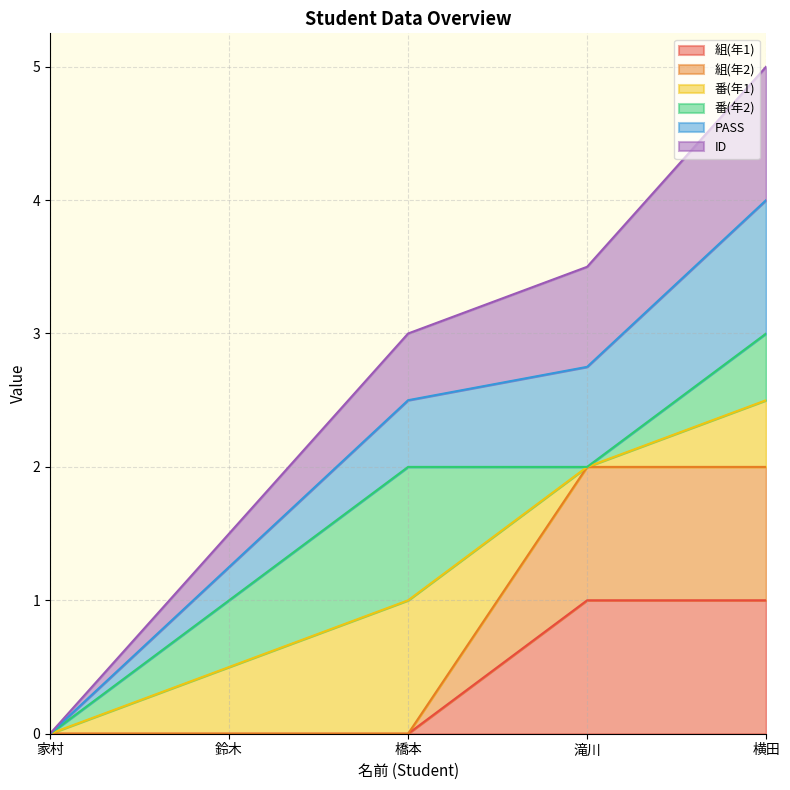

How many values in ID are above zero?

4